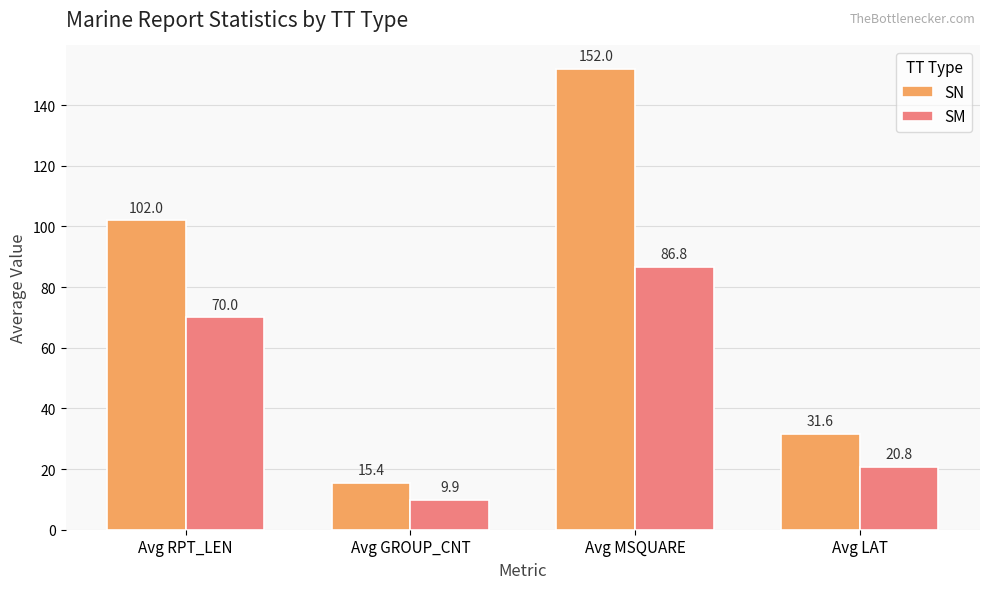

What position from the left is Avg LAT?

4